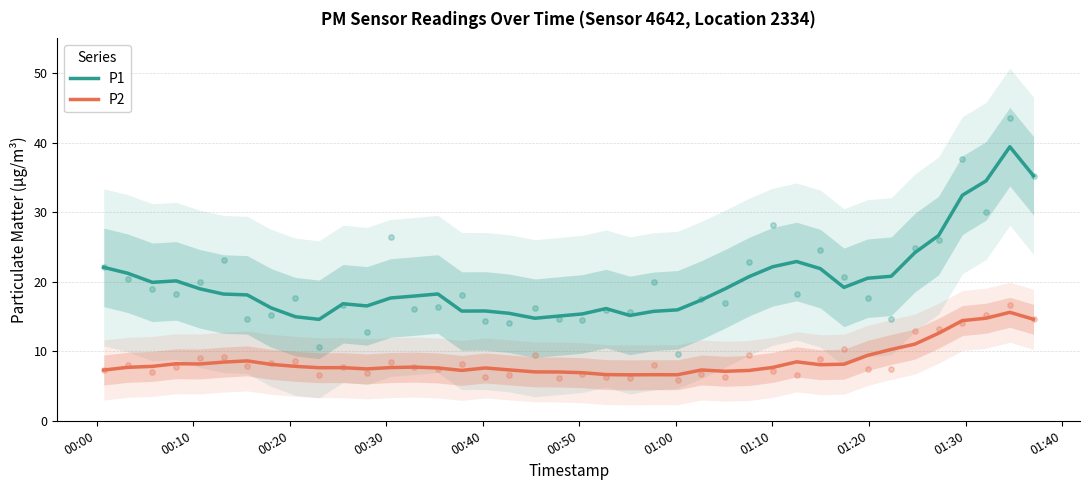

Which series has the largest Y range (max minus min)?

P1